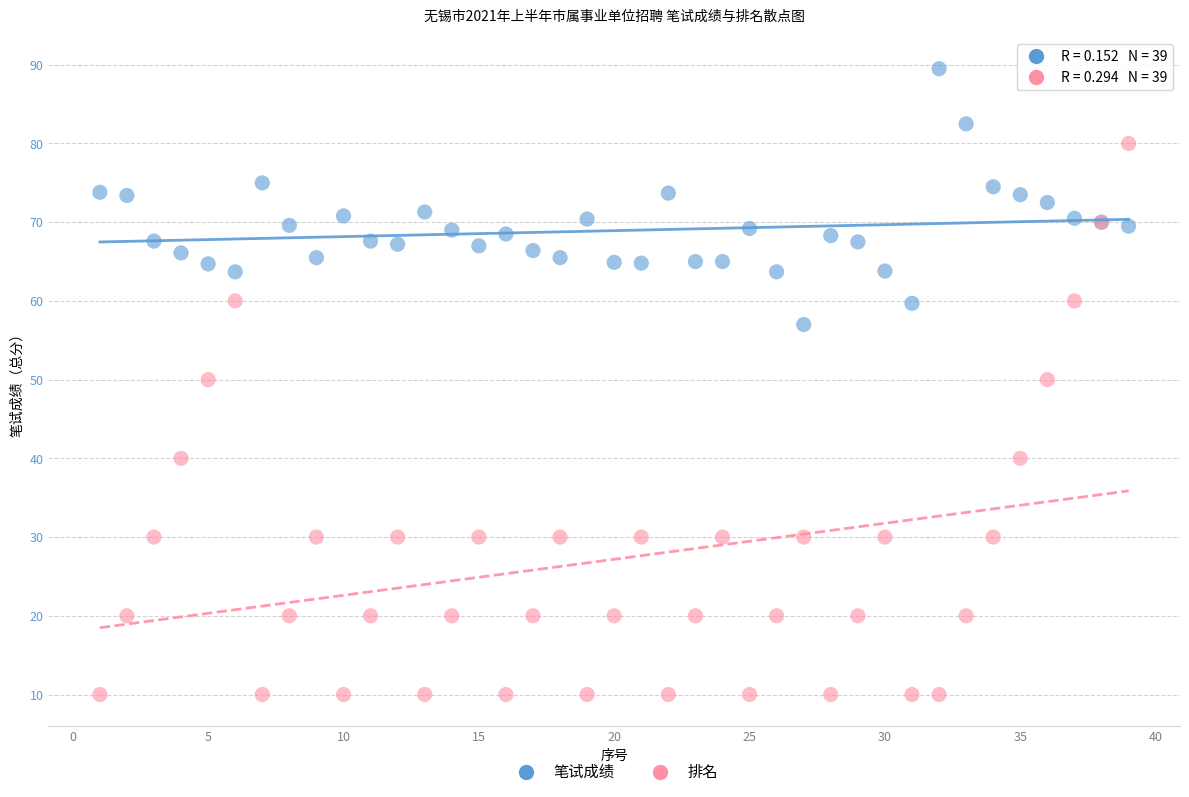

Which series contains the lowest Y value?

排名